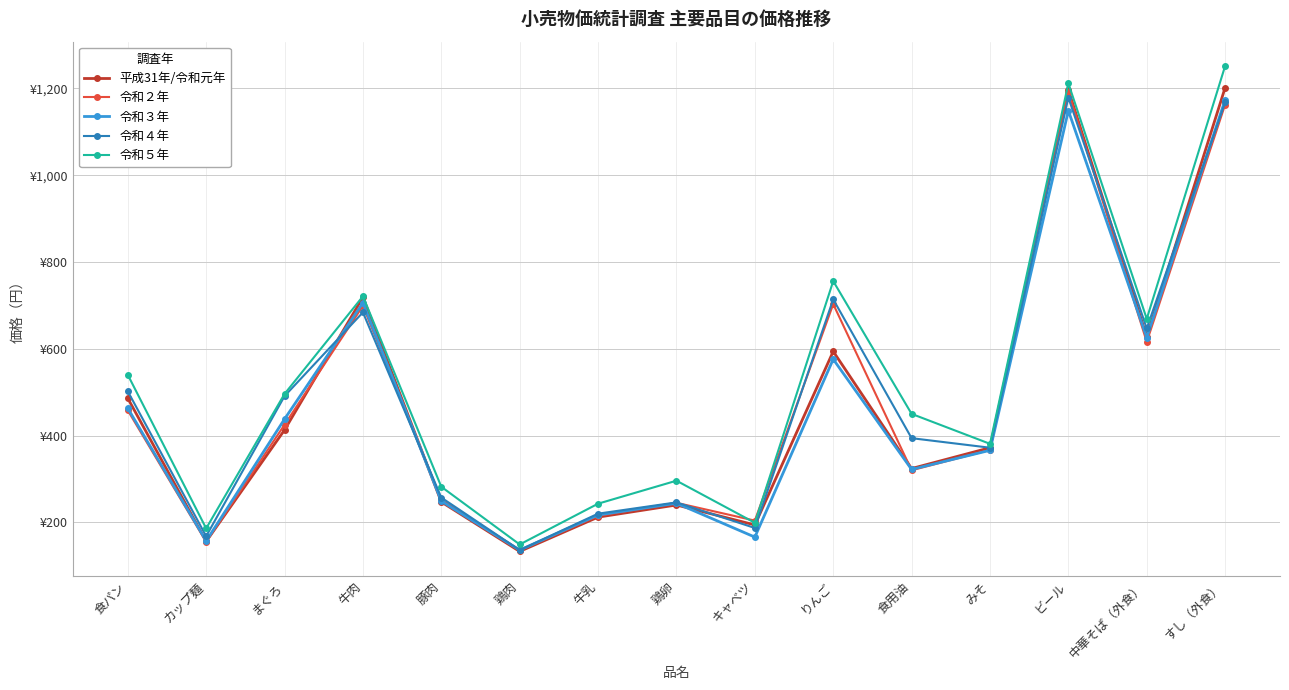

The value of 令和２年 at まぐろ is 747. True or false?

False